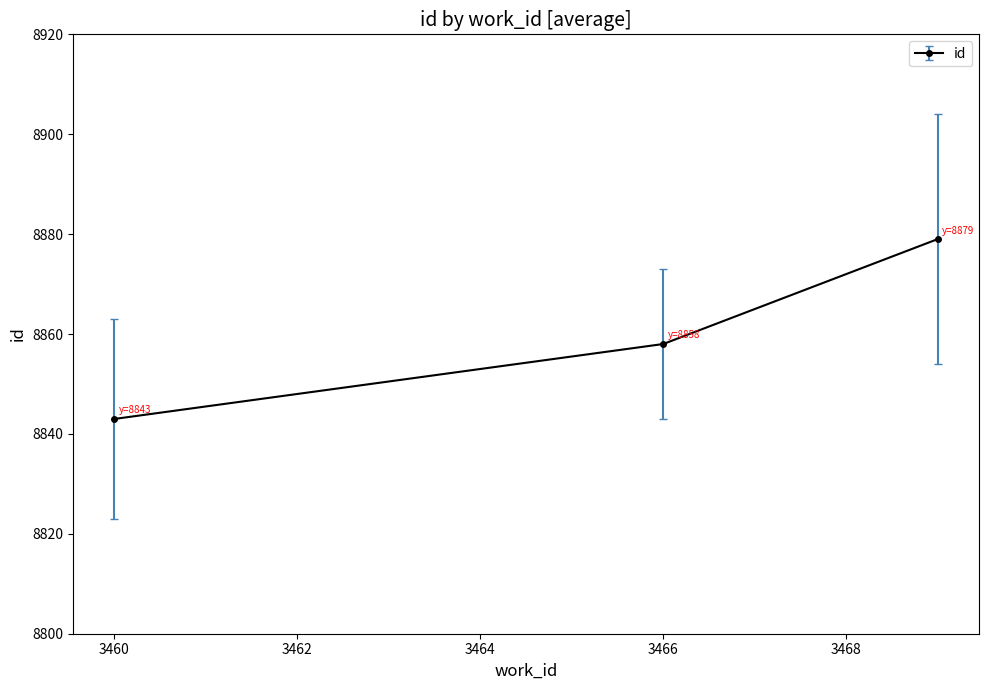

What is the minimum value shown in the chart?

8843